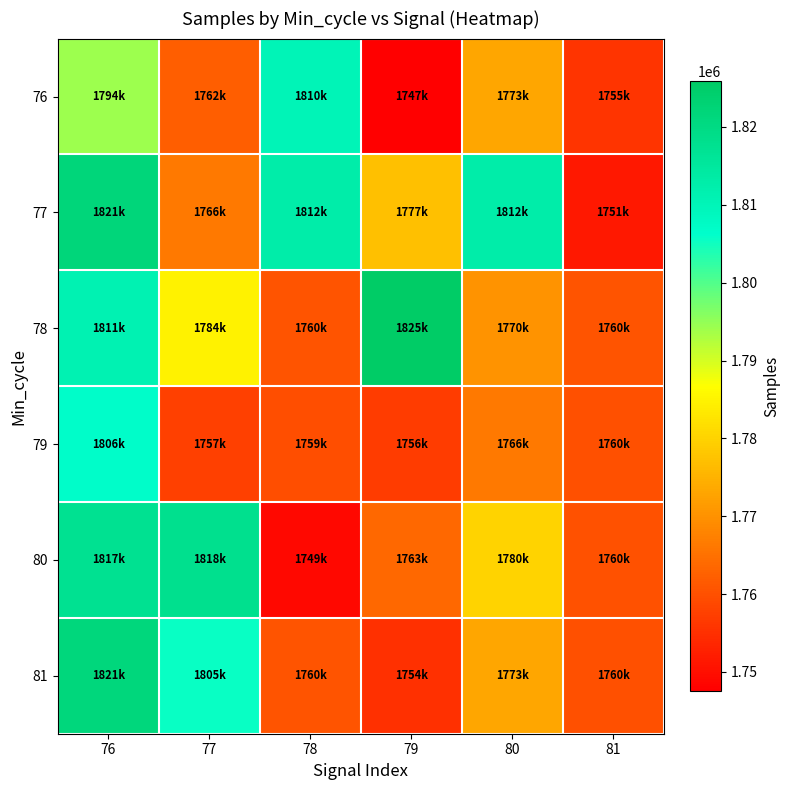

How many data points does each series have?

6